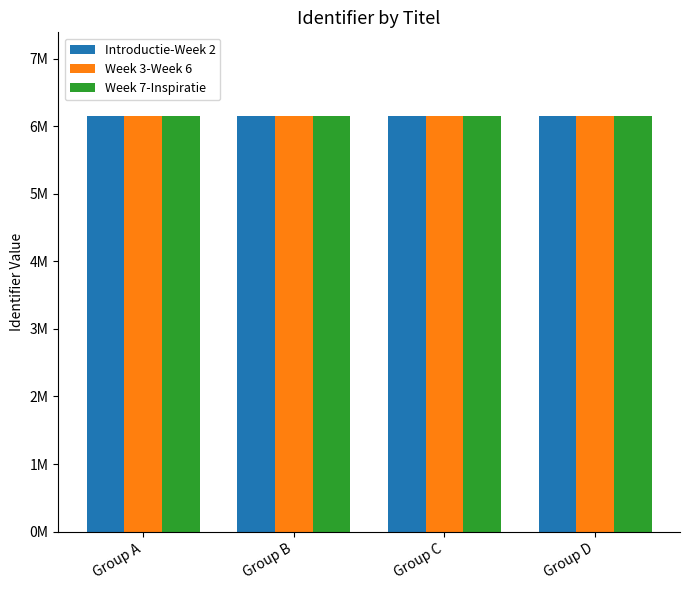

Read the Week 7-Inspiratie value at Group A.

6157000